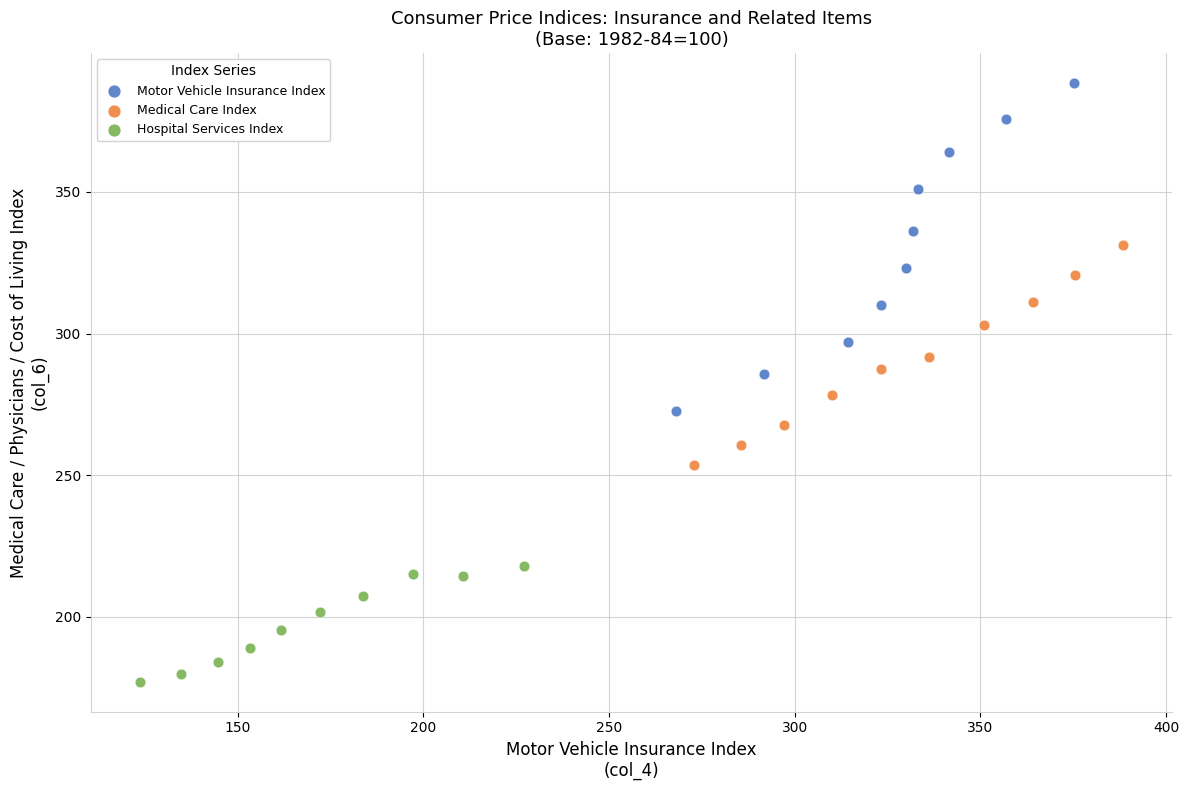

Which series has the widest spread of Y values?

Motor Vehicle Insurance Index